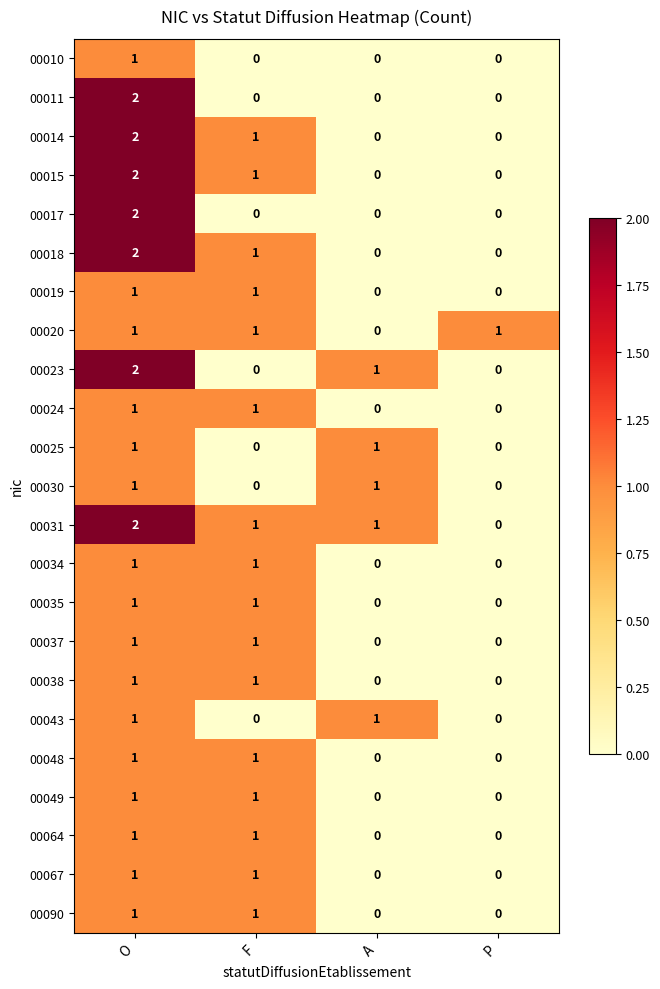

Count the 00023 values in the range 0 to 2.

4